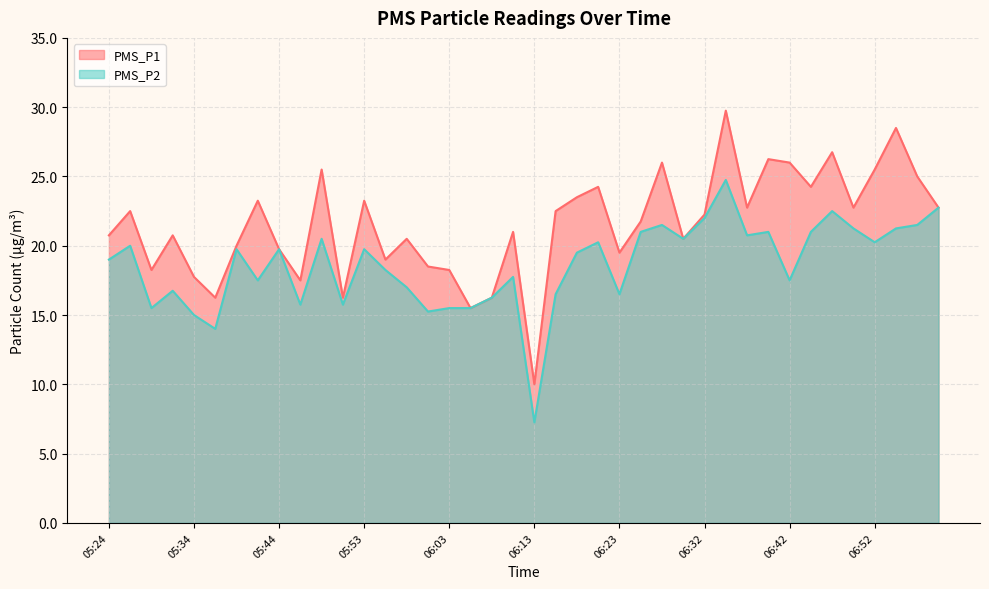

What is the highest value of the PMS_P2 series?

24.8